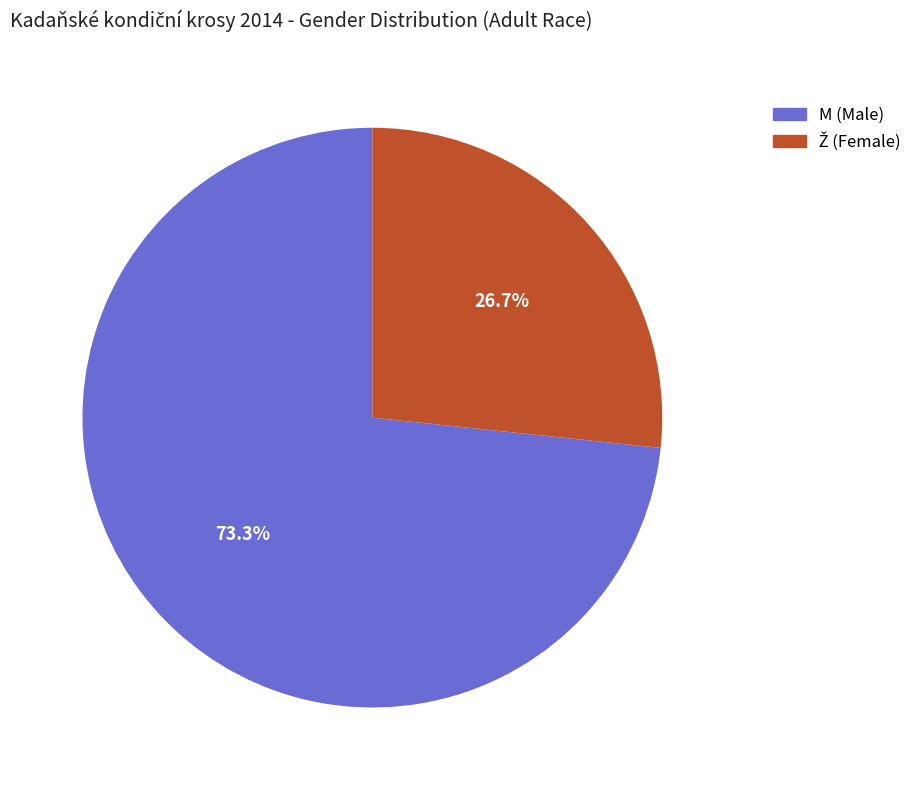

How many slices are in this pie chart?

2